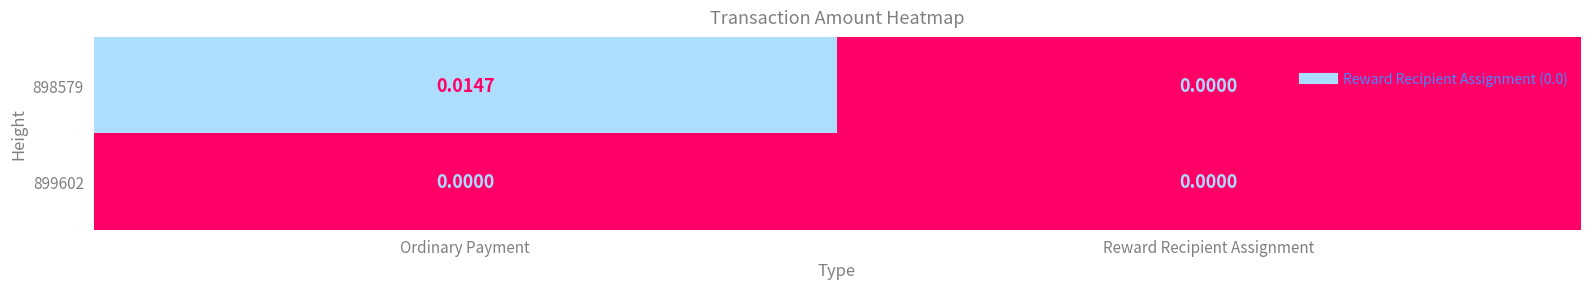

Is the value of 899602 at Reward Recipient Assignment greater than the value of 898579 at Ordinary Payment?

No